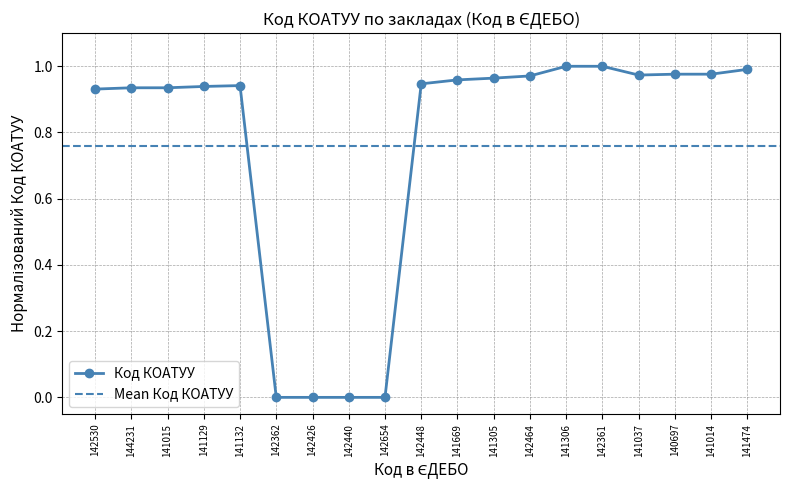

At which category does the data reach its first local peak?

141132